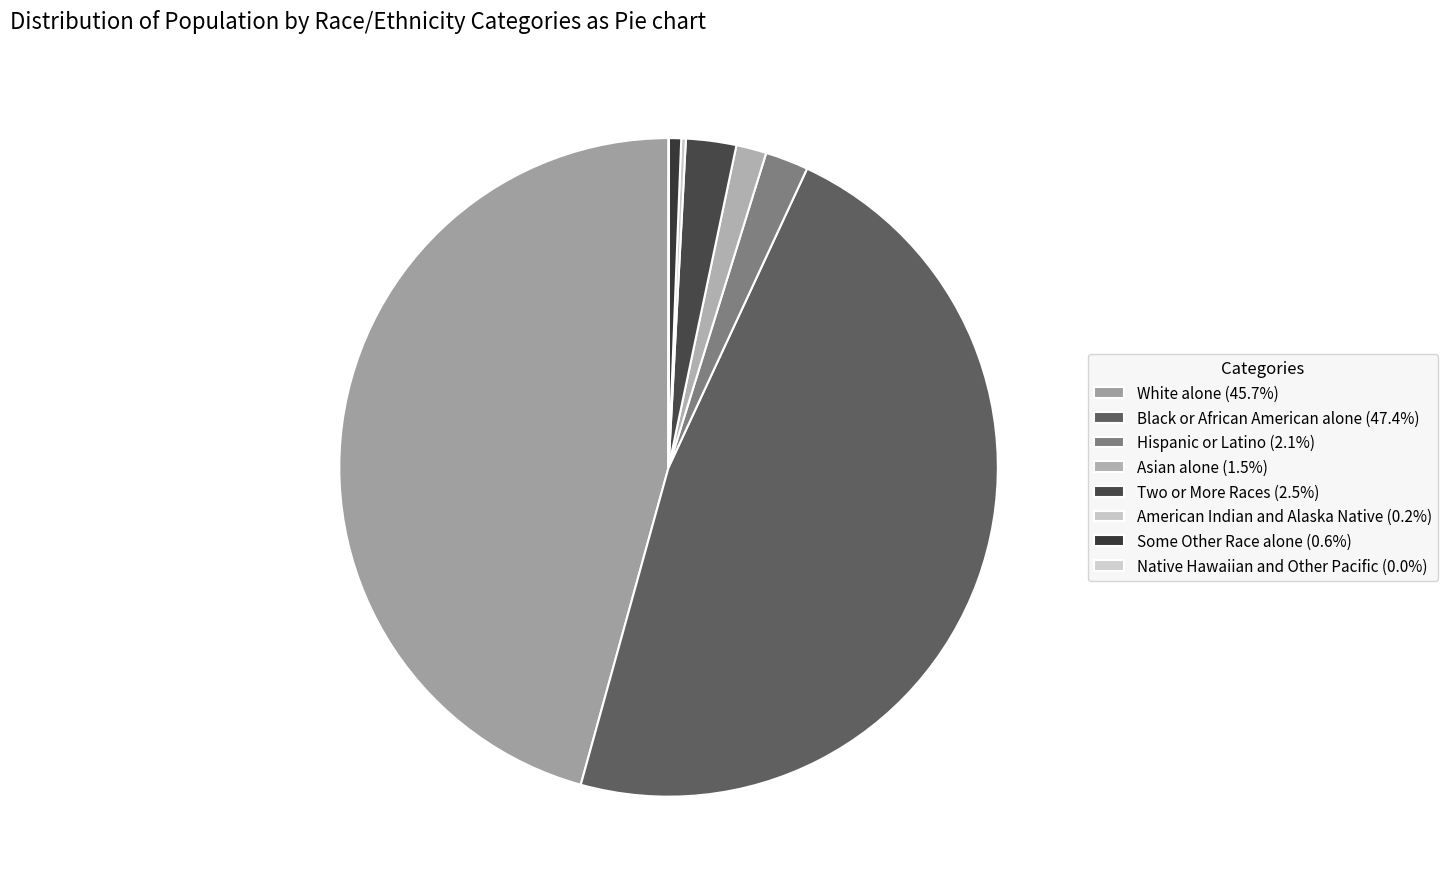

The Hispanic or Latino slice represents 13% of the pie. True or false?

False